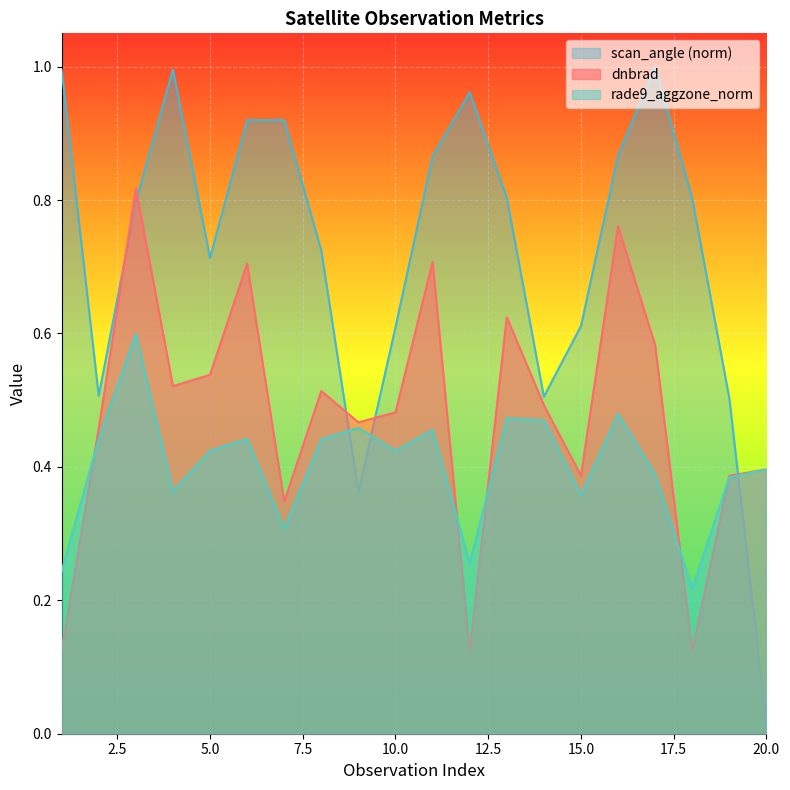

At which label does rade9_aggzone_norm reach its peak?

3